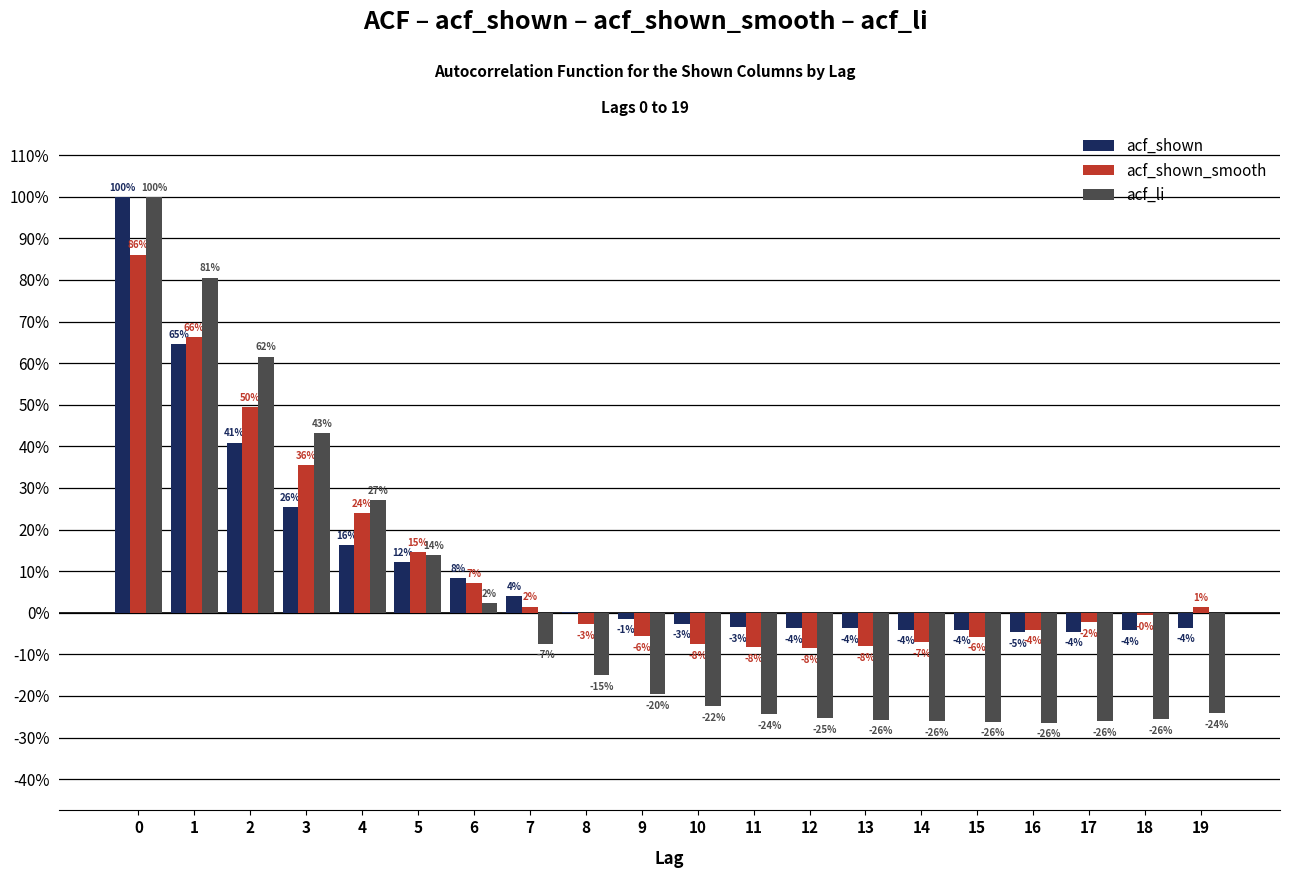

Are the bars grouped side by side (vs. stacked)?

Yes